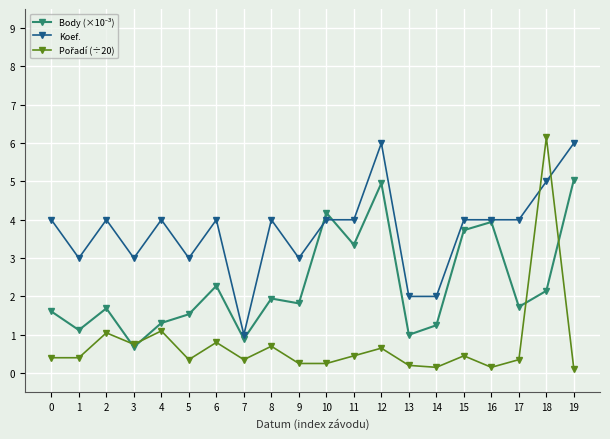

At which category does Koef. reach its first local valley?

1